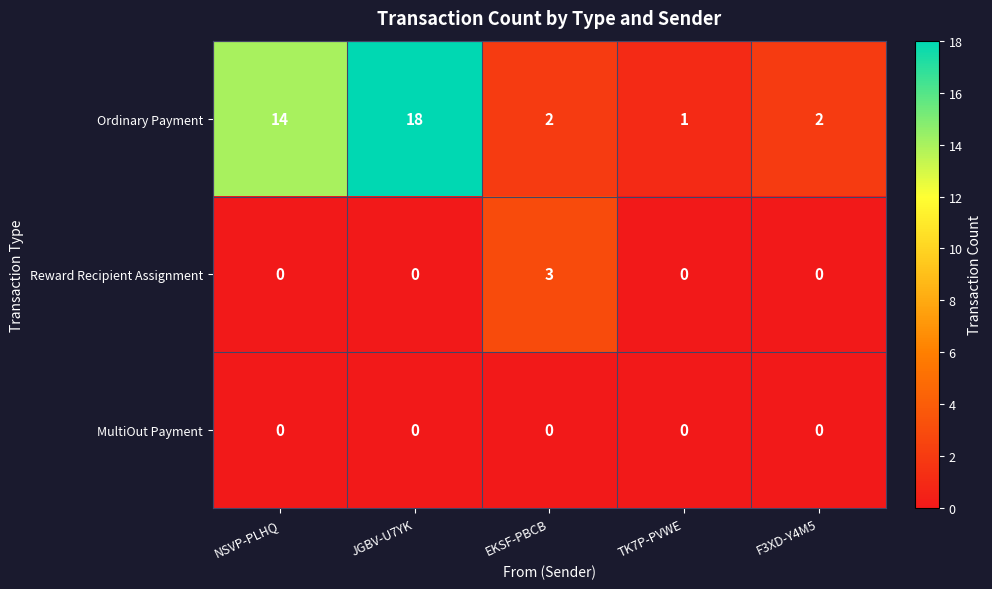

Reading right to left, what are all the values shown in this chart?

Ordinary Payment: F3XD-Y4M5=2	TK7P-PVWE=1	EKSF-PBCB=2	JGBV-U7YK=18	NSVP-PLHQ=14
Reward Recipient Assignment: F3XD-Y4M5=0	TK7P-PVWE=0	EKSF-PBCB=3	JGBV-U7YK=0	NSVP-PLHQ=0
MultiOut Payment: F3XD-Y4M5=0	TK7P-PVWE=0	EKSF-PBCB=0	JGBV-U7YK=0	NSVP-PLHQ=0